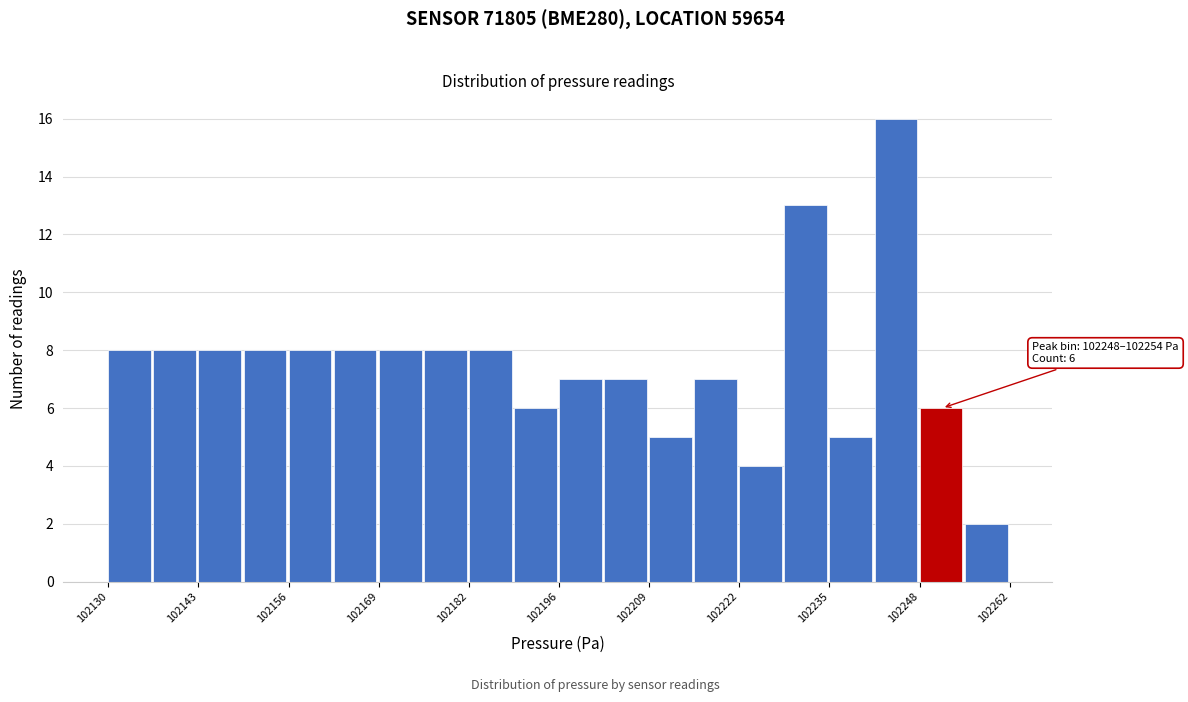

Around what value on the x-axis is the tallest bar? Give the approximate position of its centre, as read against the axis.

102244